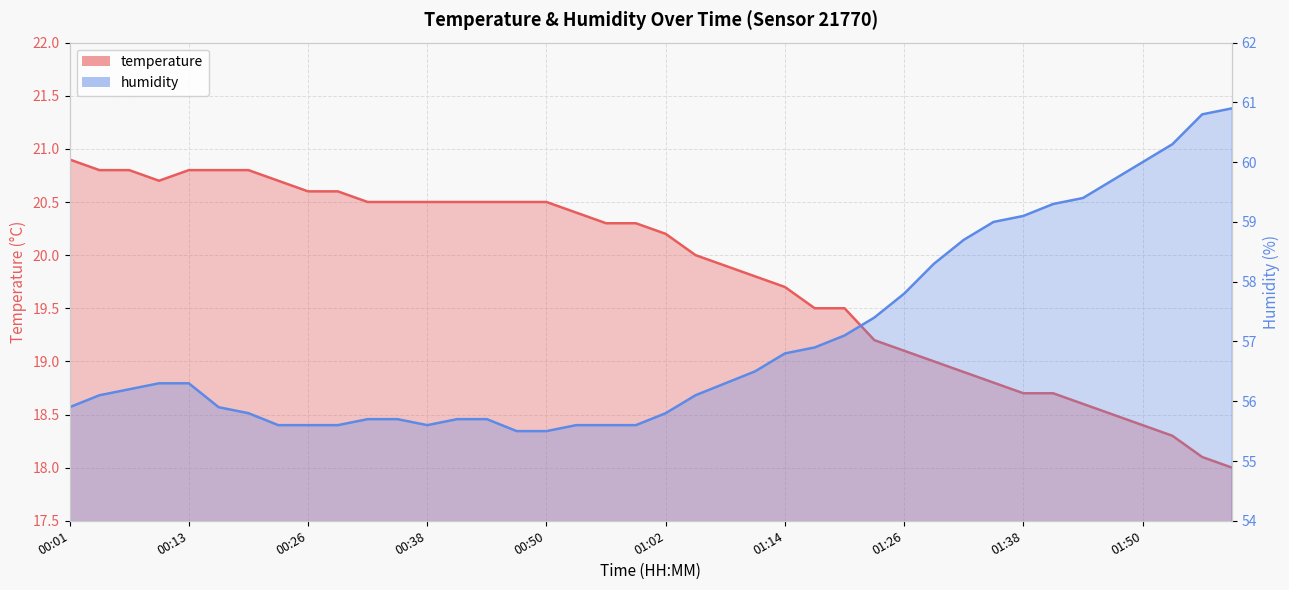

Rank the series by their average value, from lowest to highest.

temperature, humidity